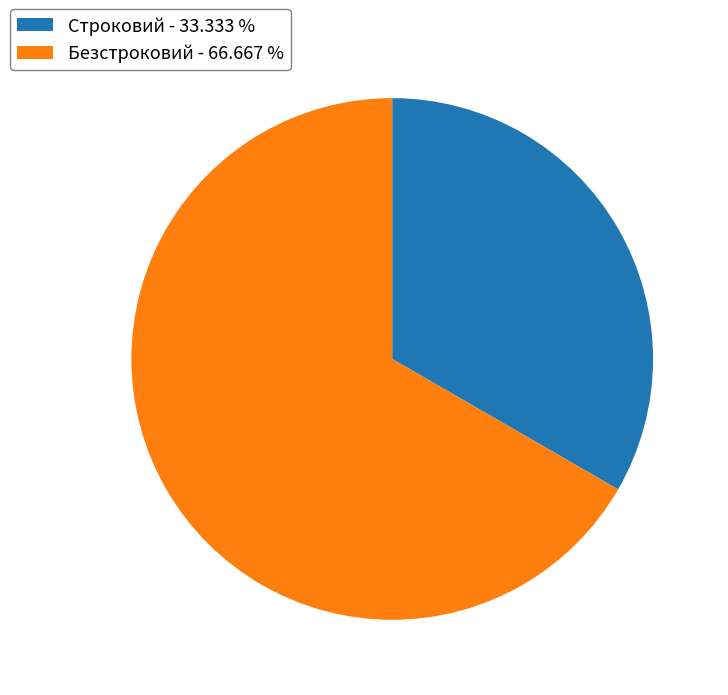

Between Строковий - 33.333 % and Безстроковий - 66.667 %, which is larger?

Безстроковий - 66.667 %